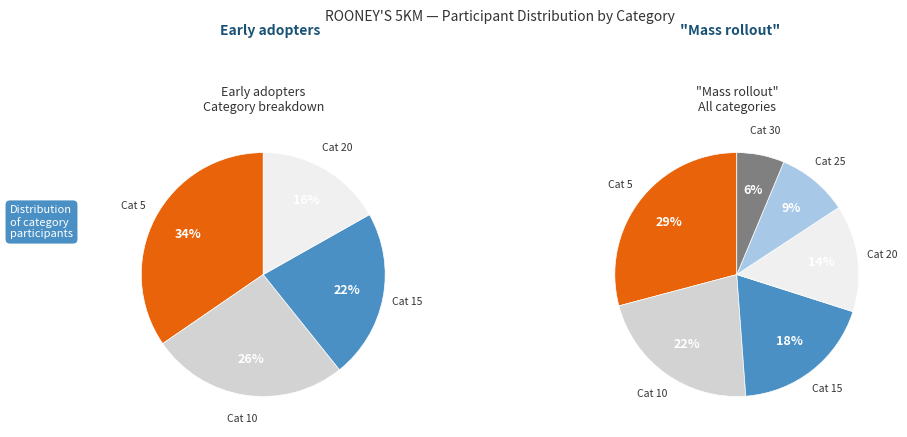

Combined, what portion of the pie is 5 and 10?

51.2%